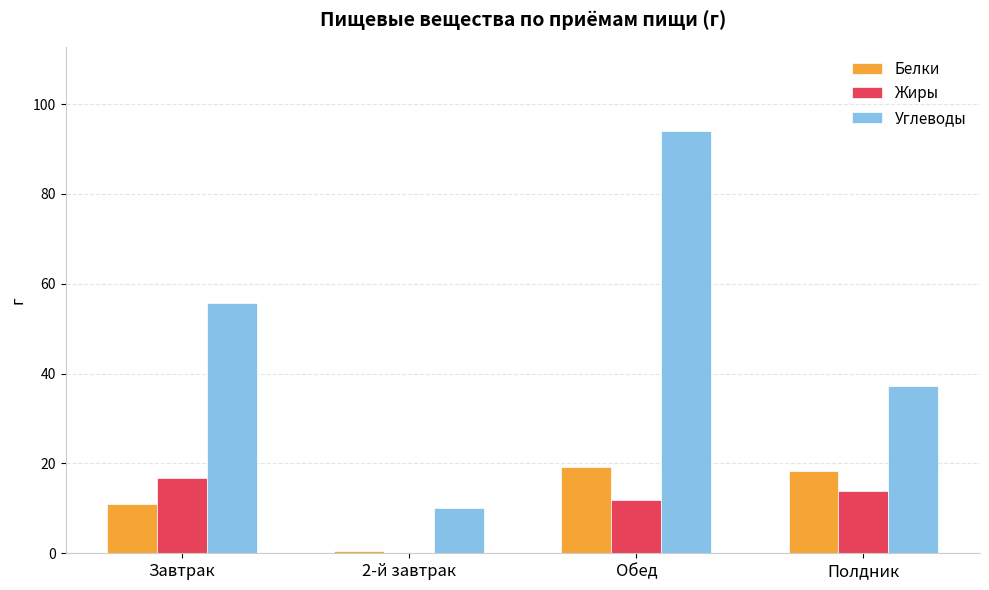

Which series has the largest total across all categories?

Углеводы